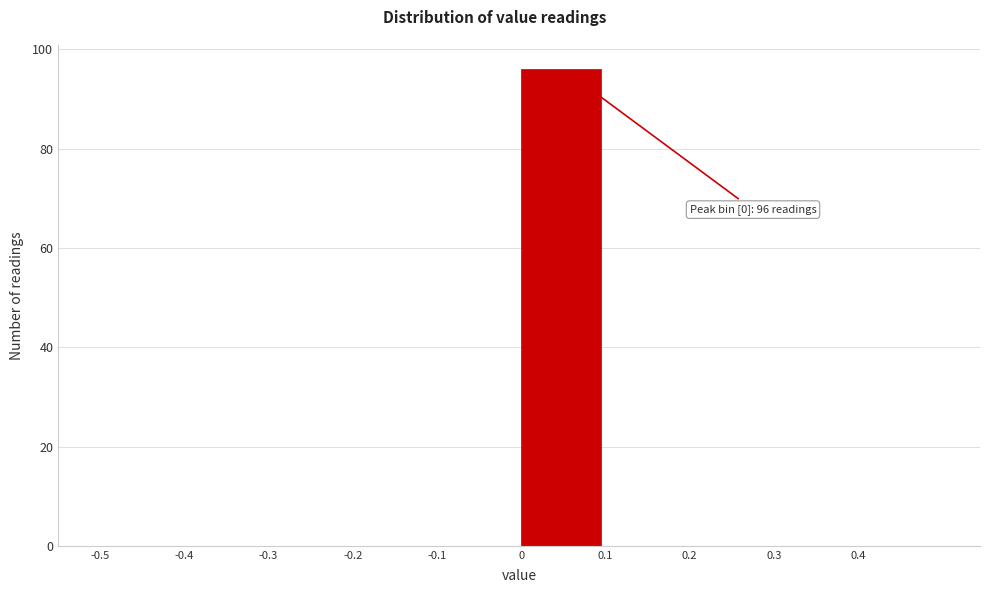

Which range on the x-axis has the tallest bar?

0.0 to 0.1